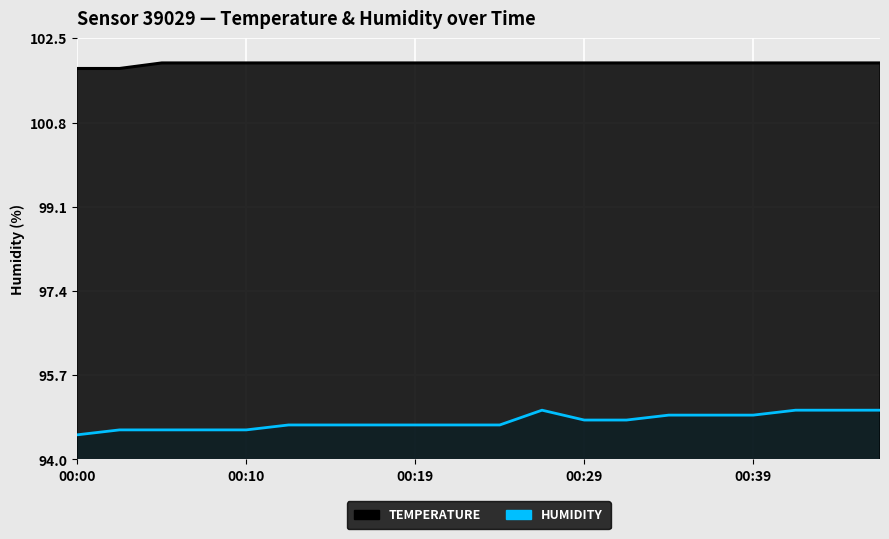

Which has a higher value, 00:42 or 00:02?

00:42